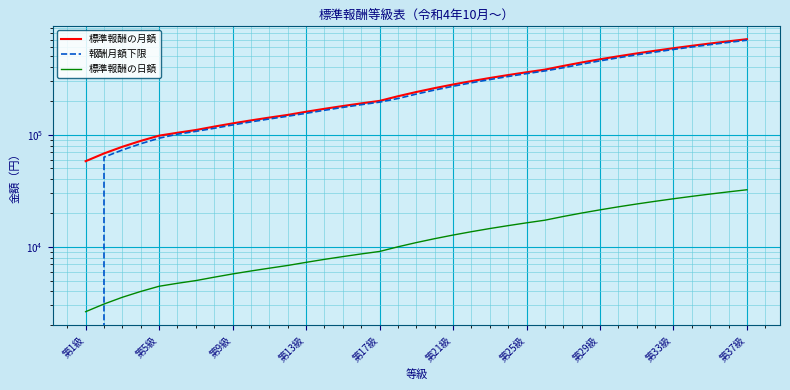

What is the difference between the maximum and second lowest values in the 標準報酬の月額 series?

642000